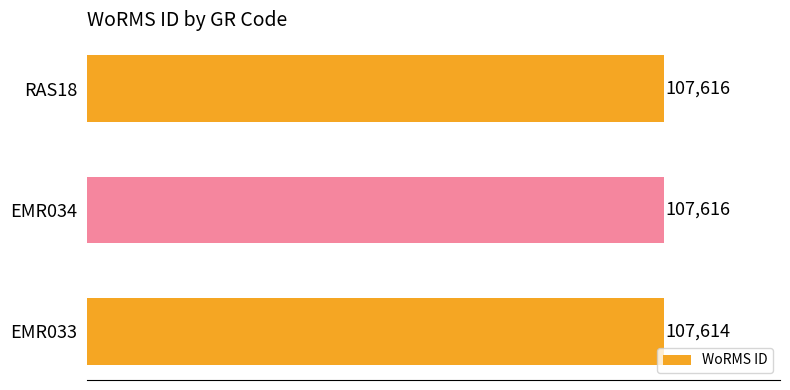

Is it true that the value at EMR033 is 107614?

True